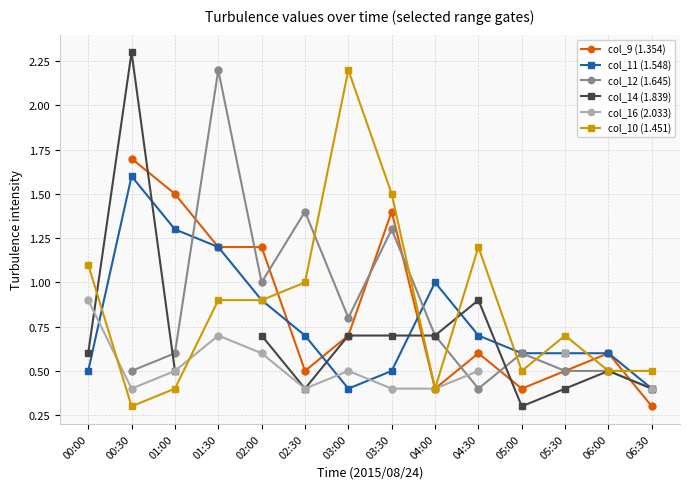

True or false: col_9 (1.354) and col_10 (1.451) cross at least once.

True